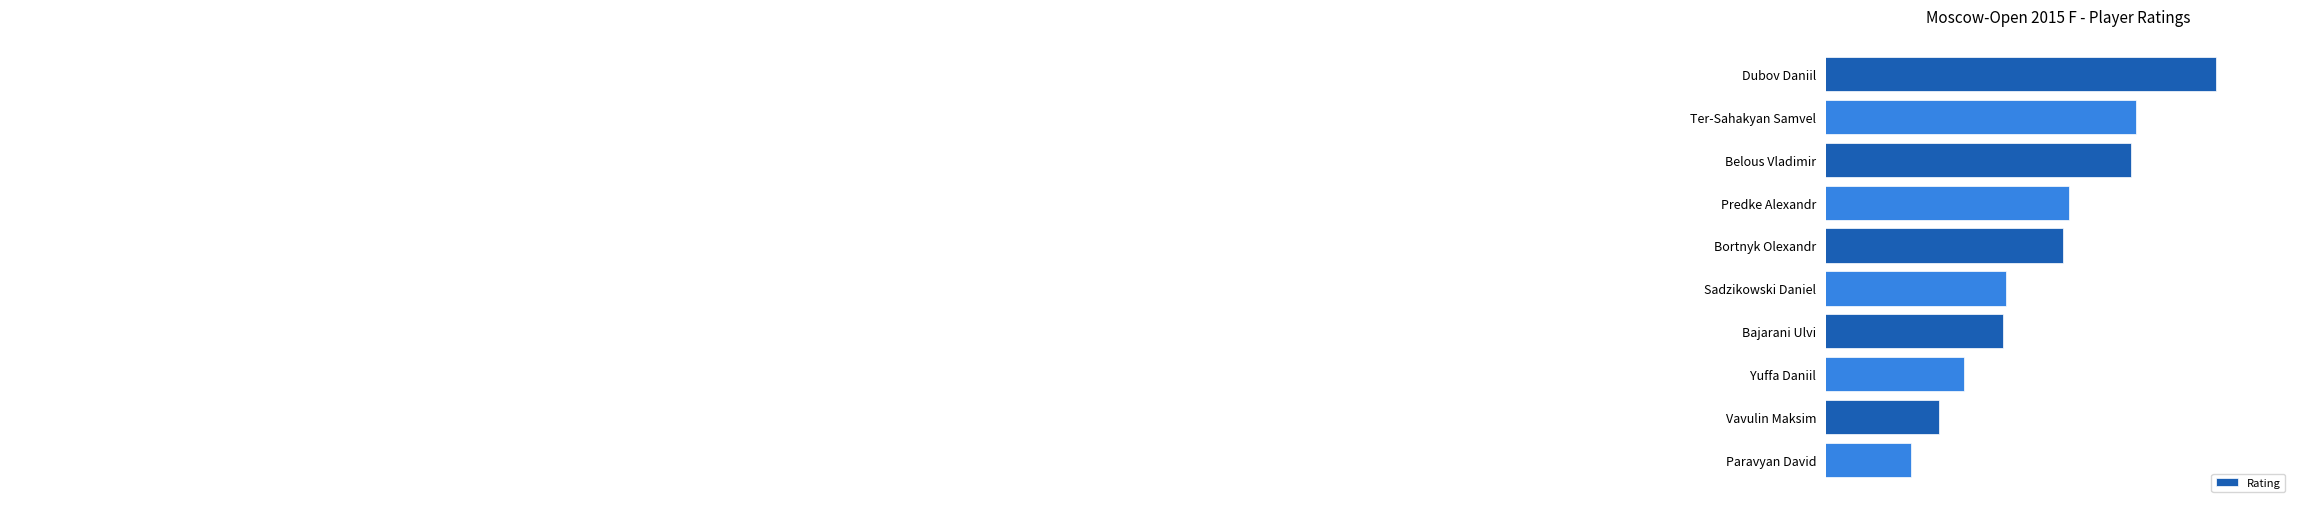

Rank the categories by value from lowest to highest.

Paravyan David, Vavulin Maksim, Yuffa Daniil, Bajarani Ulvi, Sadzikowski Daniel, Bortnyk Olexandr, Predke Alexandr, Belous Vladimir, Ter-Sahakyan Samvel, Dubov Daniil